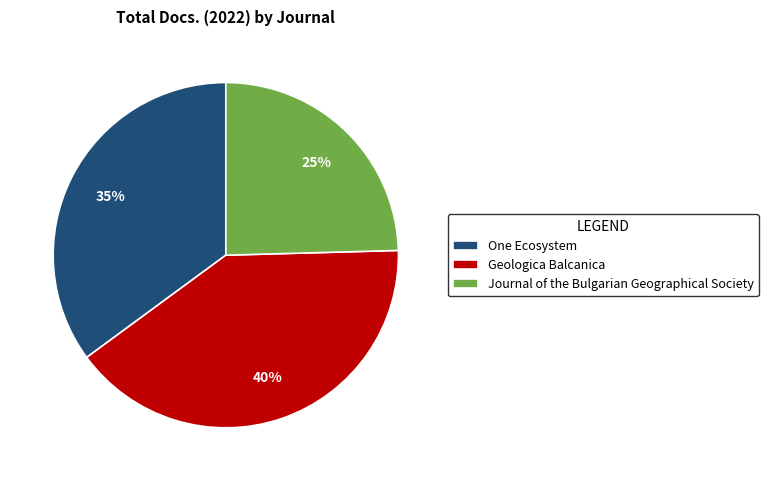

True or false: Geologica Balcanica accounts for 40% of the total.

True